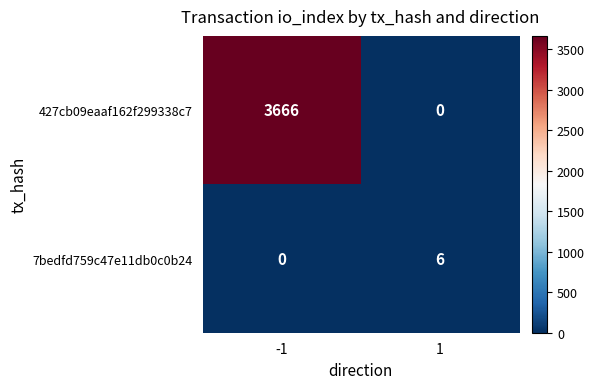

What value does the 7bedfd759c47e11db0c0b24 series have at 1?

6